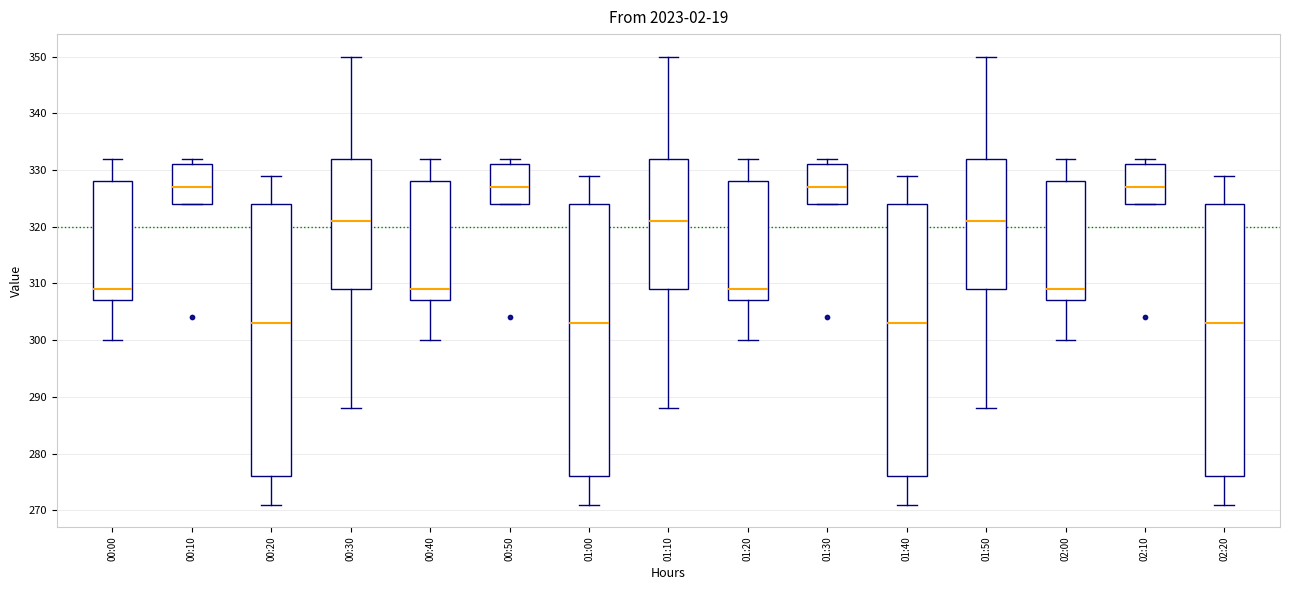

Reading left to right, read every box against the y-axis: the position of its median line, the range the box covers, and the ends of its whiskers. The values are not printed on the chart, so give them approximately, as read against the axis.

00:00: median 309, box 307 to 328, whiskers 300 to 332
00:10: median 327, box 324 to 331, whiskers 324 to 332
00:20: median 303, box 276 to 324, whiskers 271 to 329
00:30: median 321, box 309 to 332, whiskers 288 to 350
00:40: median 309, box 307 to 328, whiskers 300 to 332
00:50: median 327, box 324 to 331, whiskers 324 to 332
01:00: median 303, box 276 to 324, whiskers 271 to 329
01:10: median 321, box 309 to 332, whiskers 288 to 350
01:20: median 309, box 307 to 328, whiskers 300 to 332
01:30: median 327, box 324 to 331, whiskers 324 to 332
01:40: median 303, box 276 to 324, whiskers 271 to 329
01:50: median 321, box 309 to 332, whiskers 288 to 350
02:00: median 309, box 307 to 328, whiskers 300 to 332
02:10: median 327, box 324 to 331, whiskers 324 to 332
02:20: median 303, box 276 to 324, whiskers 271 to 329